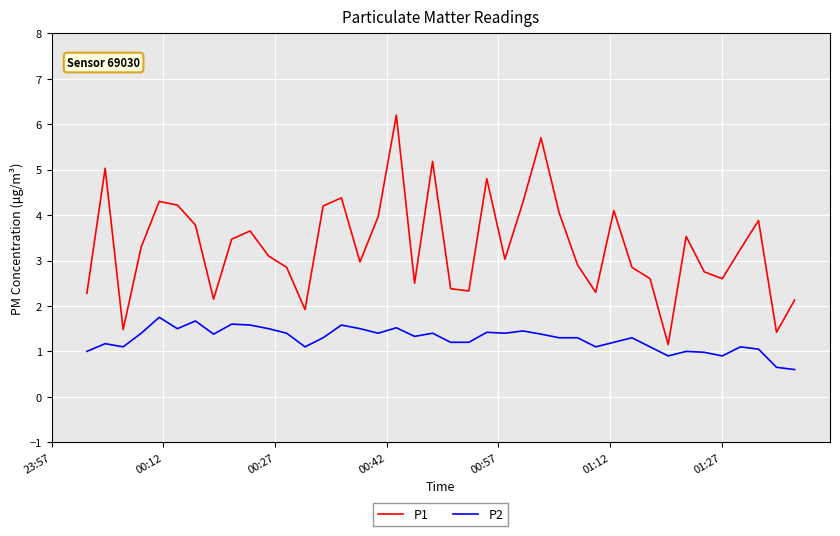

How many lines are shown in the chart?

2